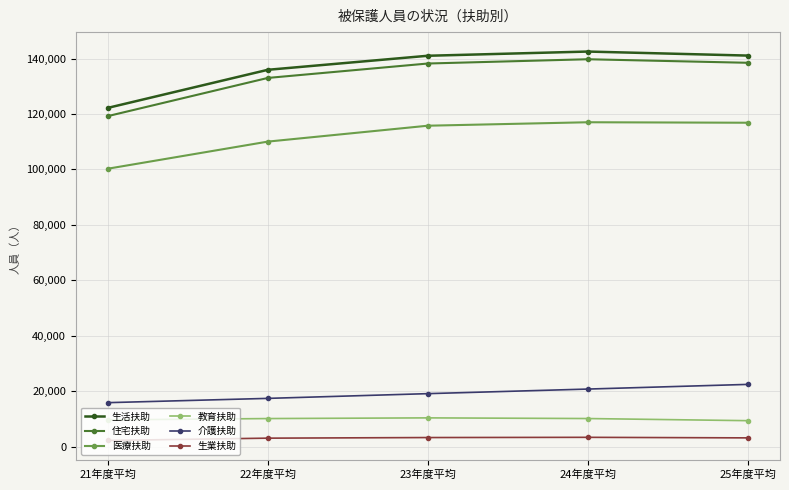

Which series has the largest range (max minus min)?

住宅扶助